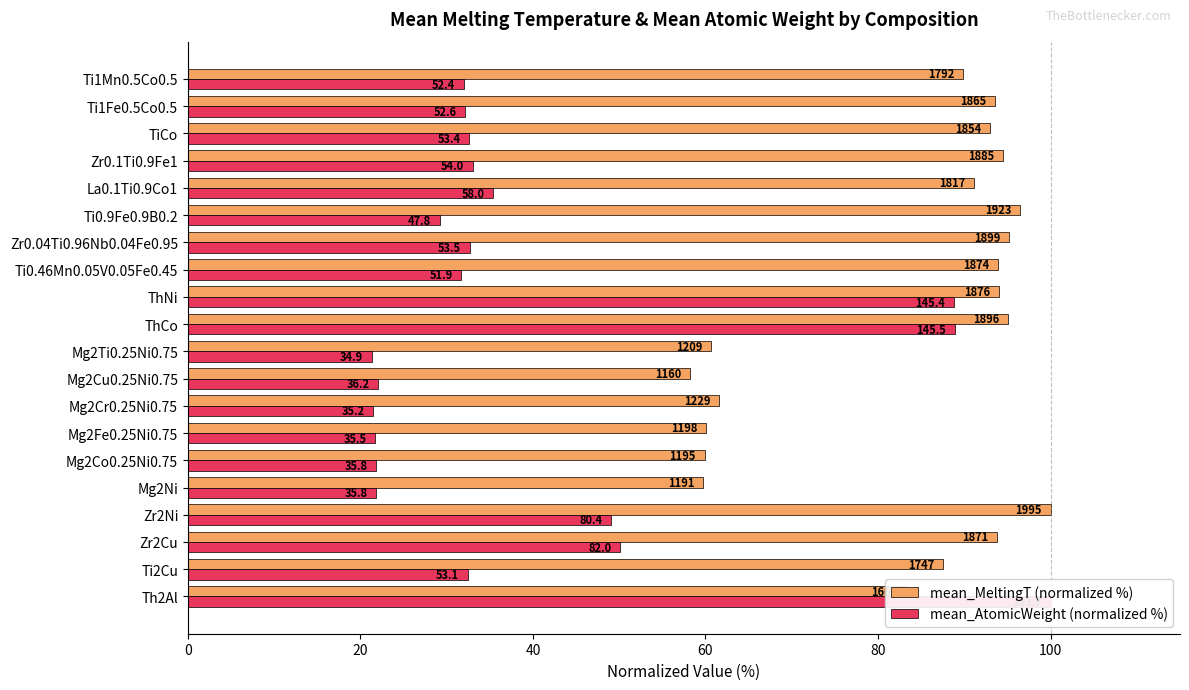

Reading right to left, list all the values displayed in this chart.

mean_MeltingT (normalized %): 89.9	93.5	93.0	94.5	91.1	96.4	95.2	94.0	94.0	95.0	60.6	58.2	61.6	60.1	59.9	59.7	100.0	93.8	87.6	83.2
mean_AtomicWeight (normalized %): 32.0	32.2	32.6	33.0	35.4	29.2	32.7	31.7	88.8	88.9	21.3	22.1	21.5	21.7	21.9	21.9	49.1	50.1	32.4	100.0